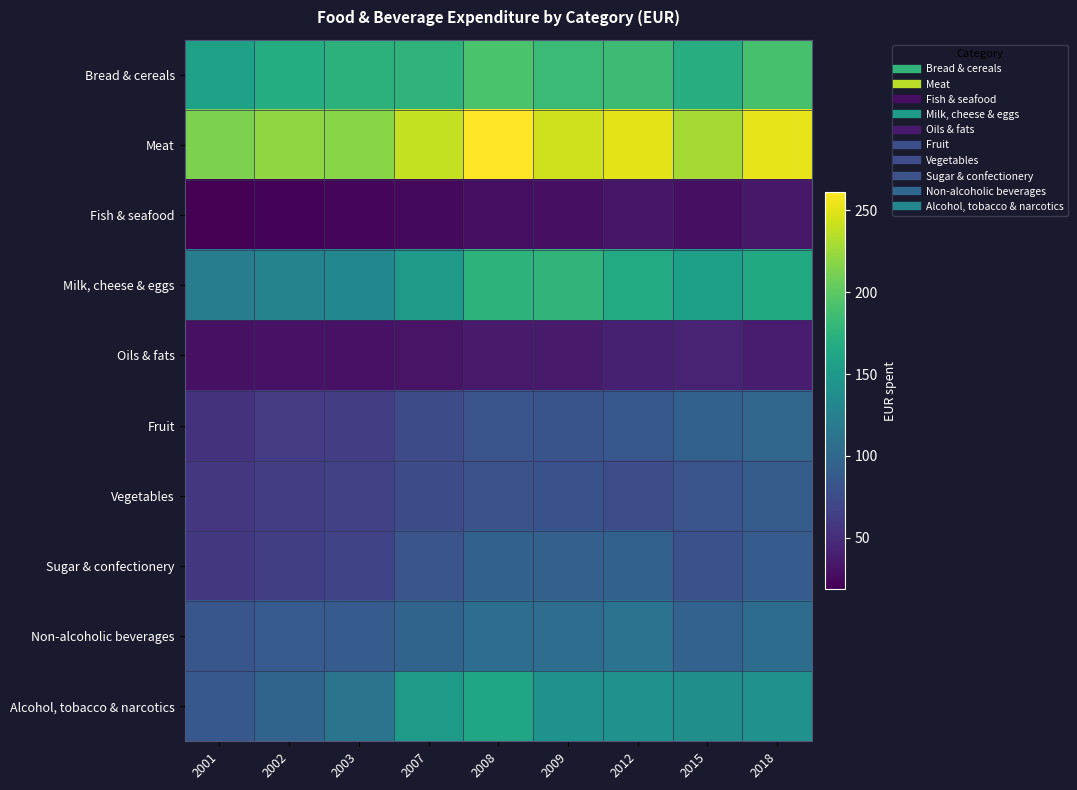

What is the minimum value shown in the chart?

18.9